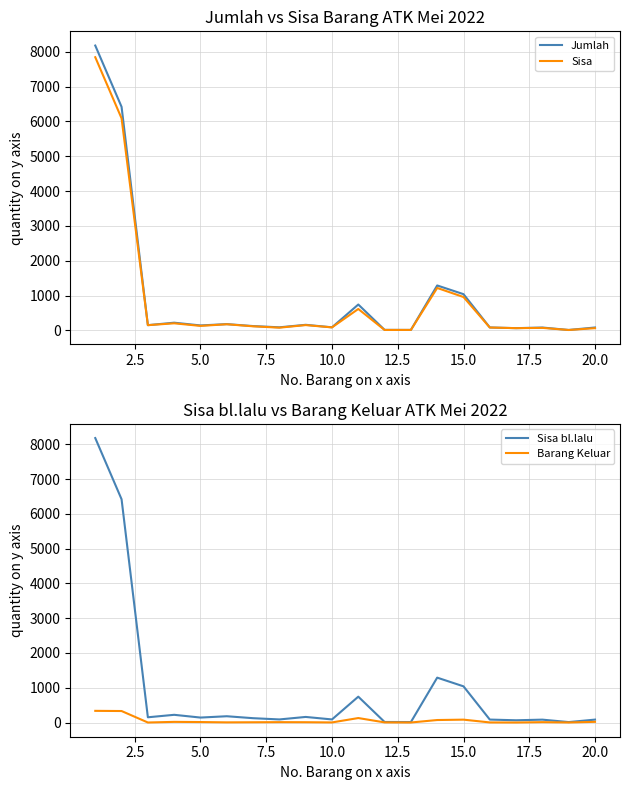

How many categories are shown in the chart?

20